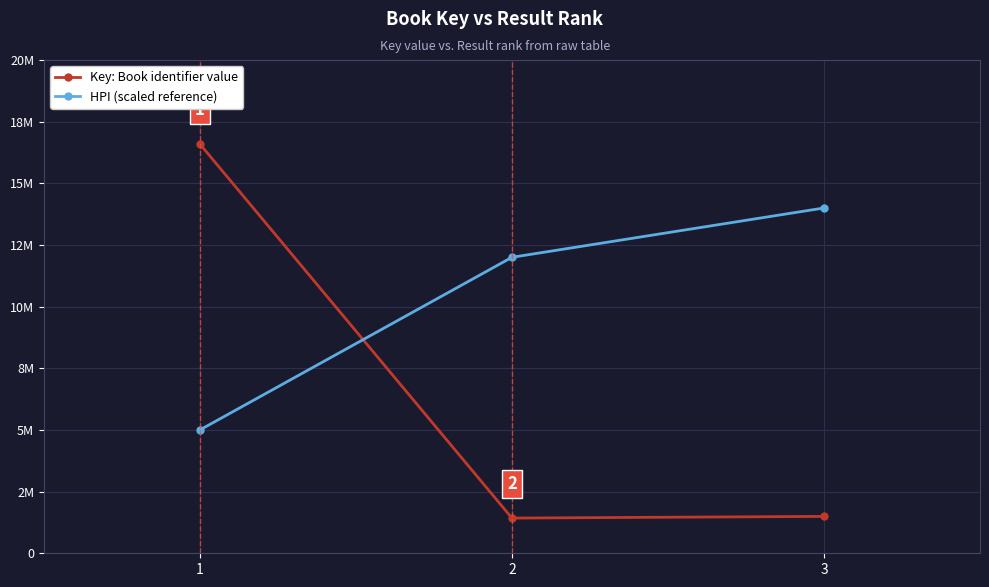

What are all the series names shown in the legend?

Key: Book identifier value, HPI (scaled reference)